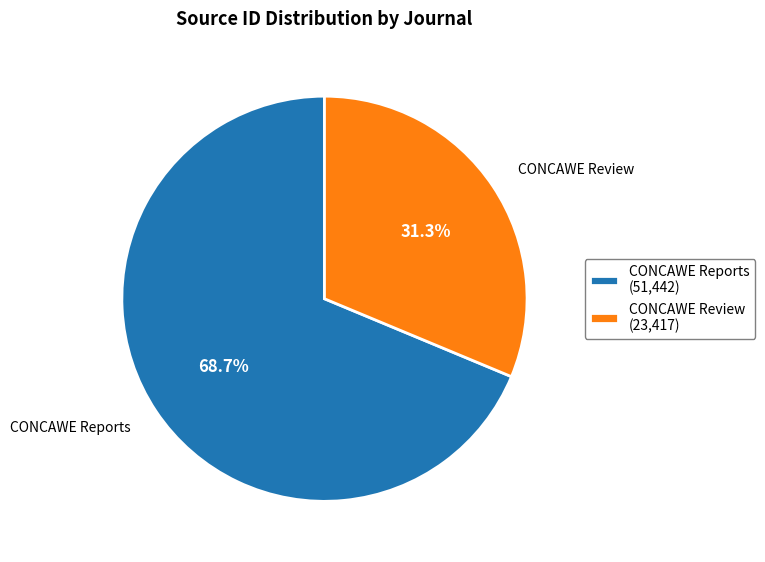

The CONCAWE Review slice represents 18% of the pie. True or false?

False